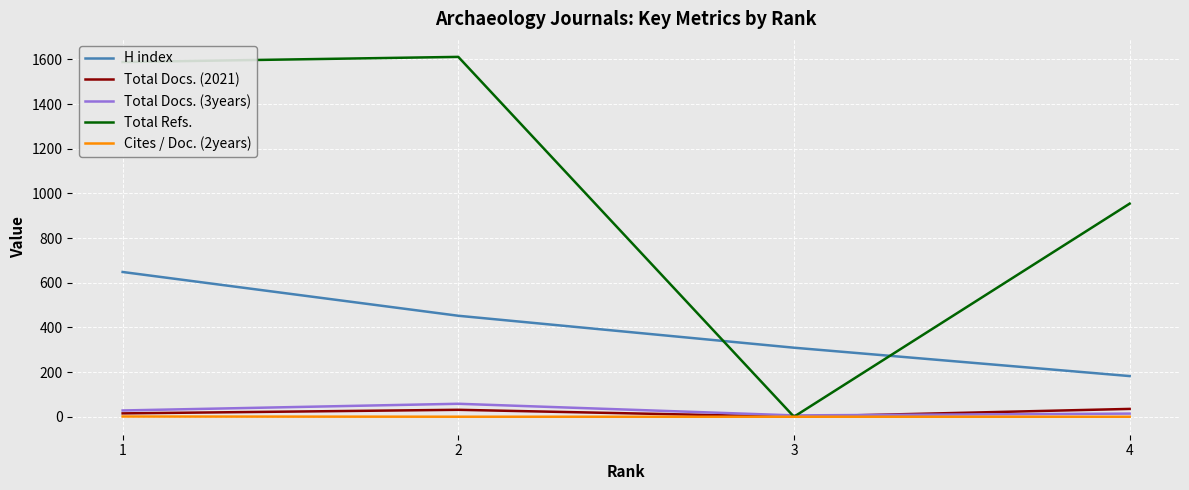

Which category has the highest value in the Total Docs. (3years) series?

2